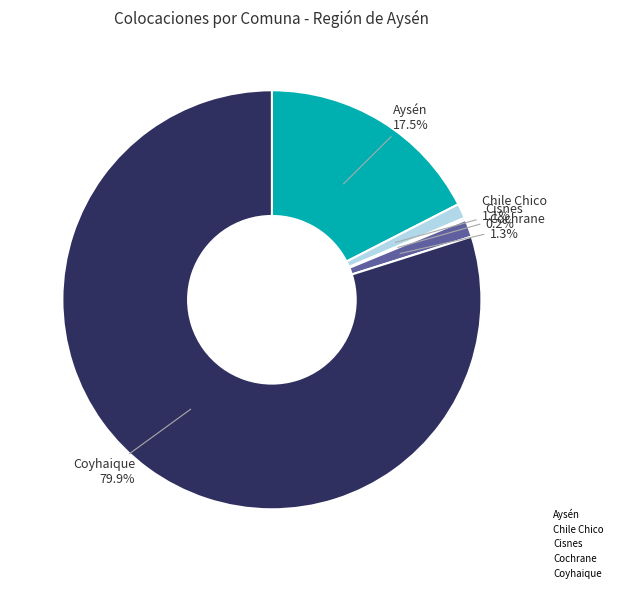

Does any single category account for the majority?

Yes